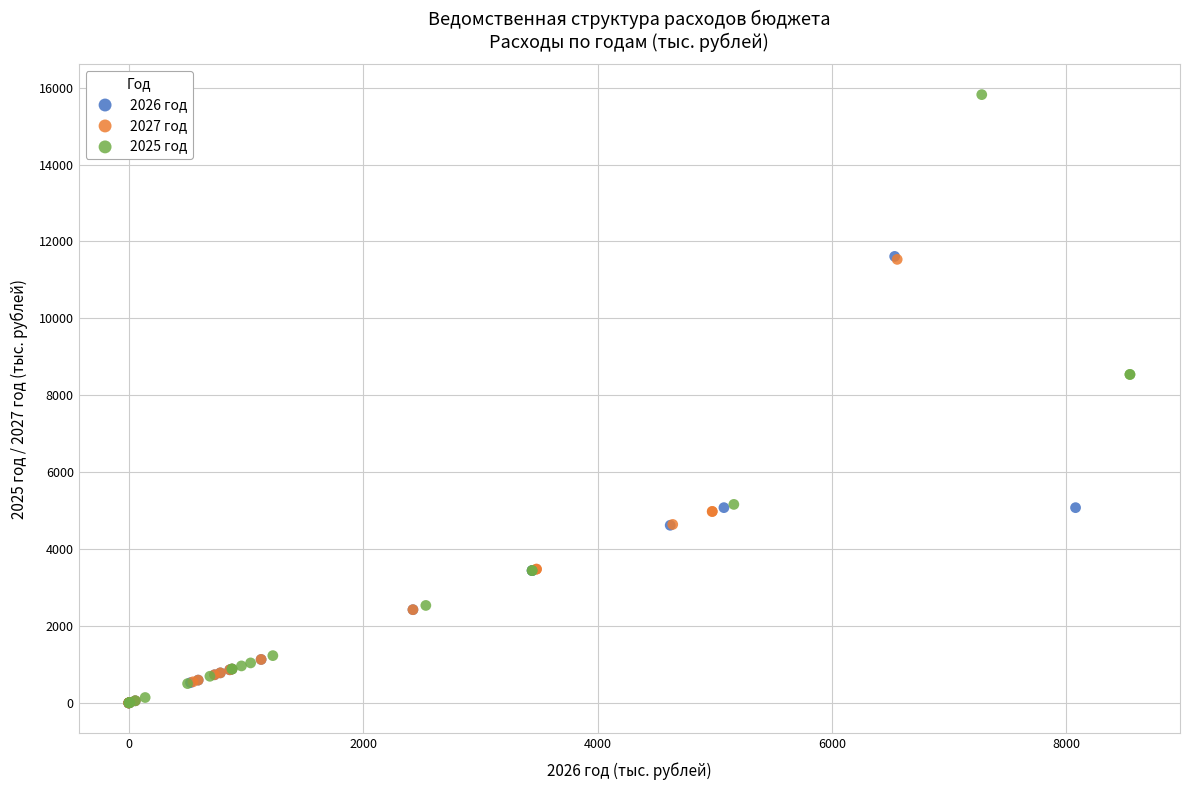

What are all the series names shown in the legend?

2026 год, 2027 год, 2025 год